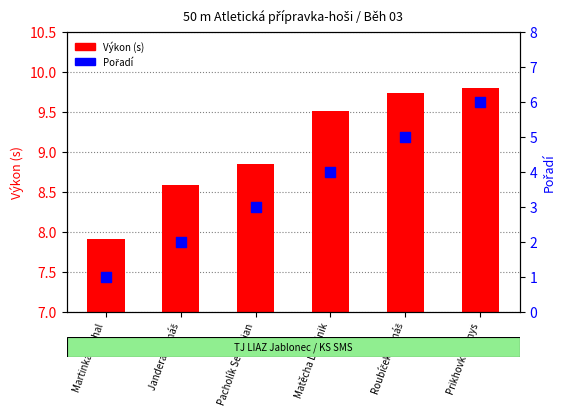

Which series has the largest total across all categories?

Výkon (s)